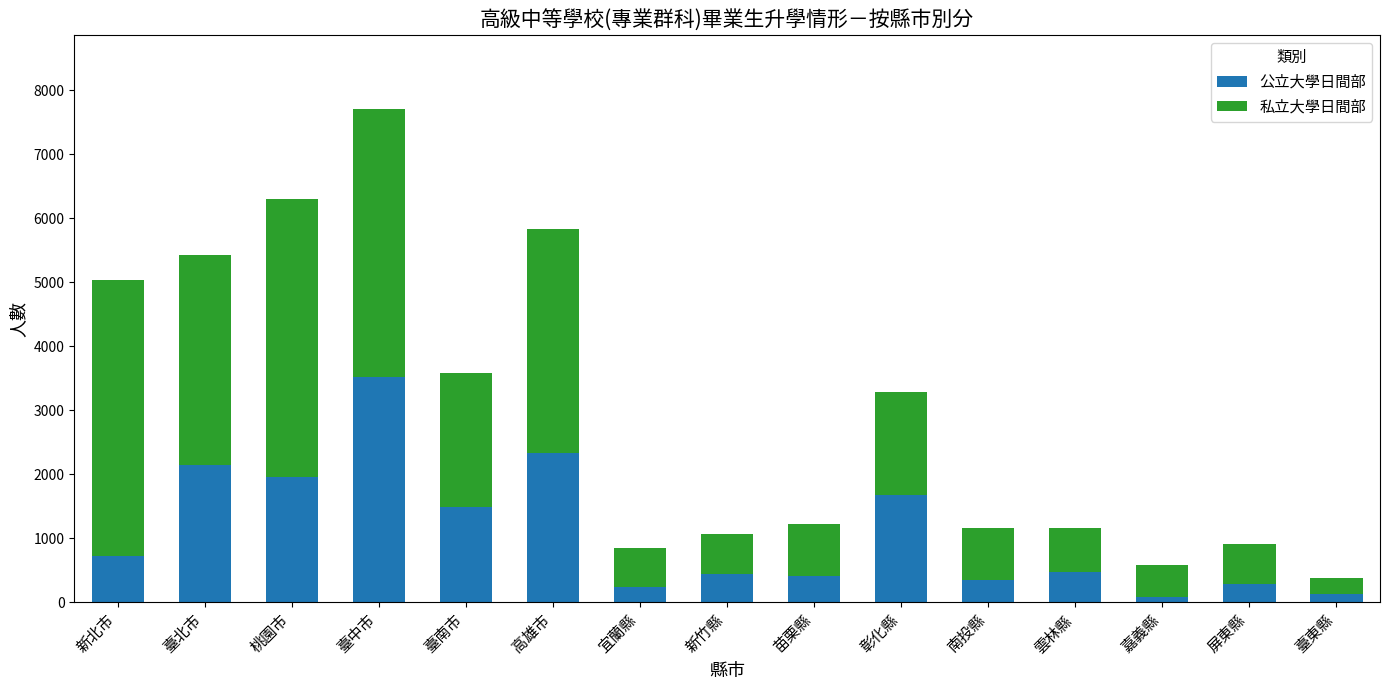

What is the total value across all series at 嘉義縣?

583